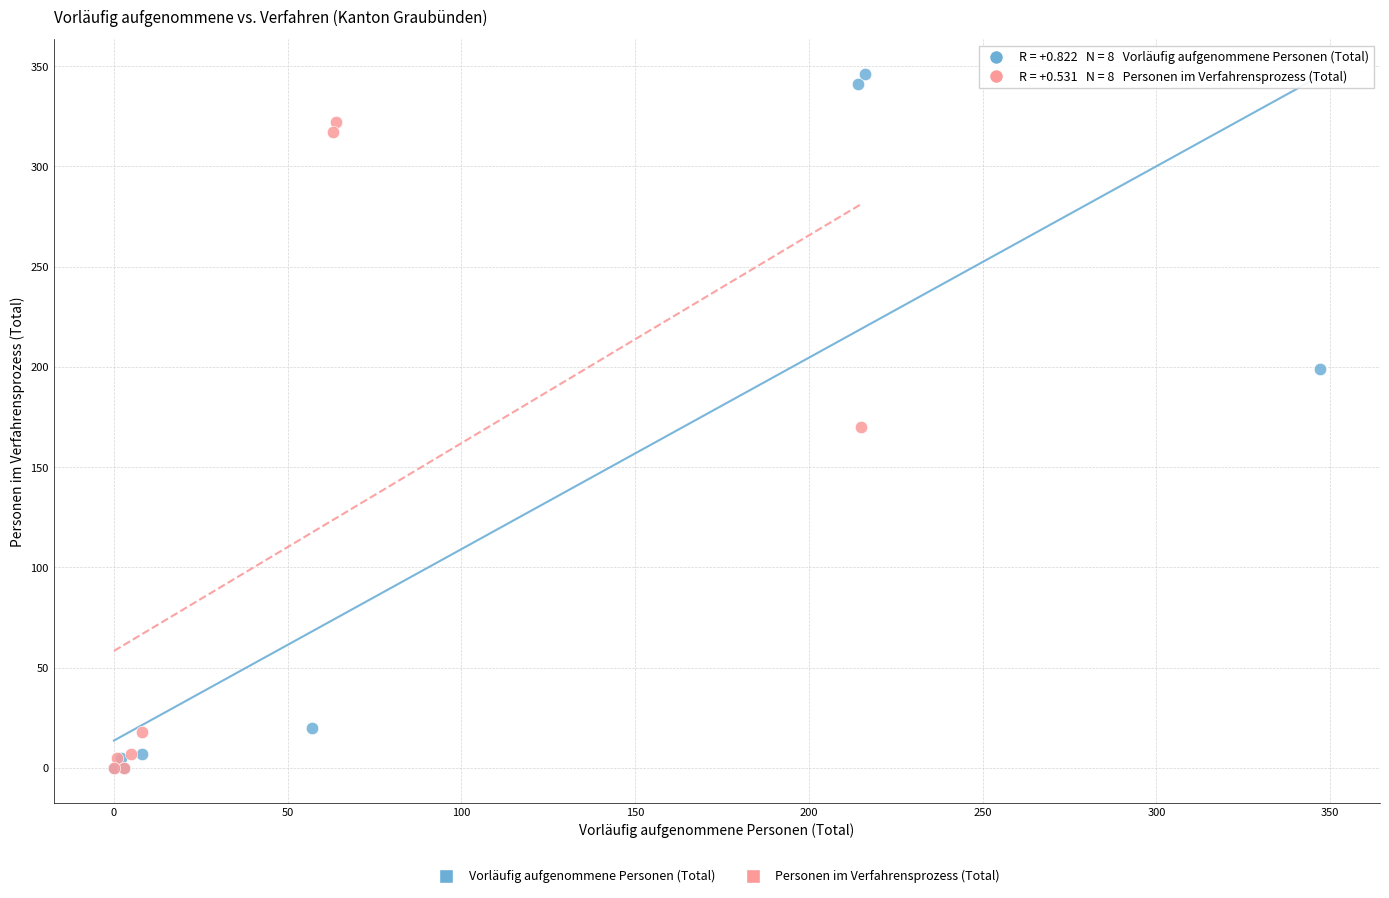

Which series reaches the maximum Y coordinate?

Vorläufig aufgenommene Personen (Total)